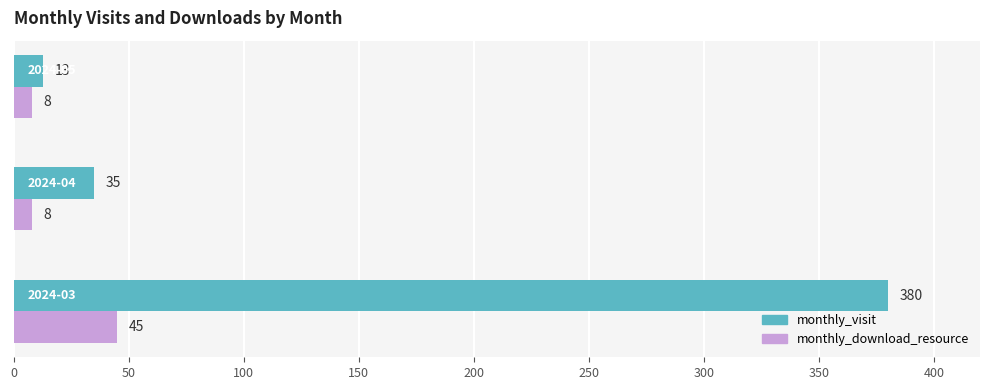

What is the difference between the maximum and minimum values in the monthly_download_resource series?

37